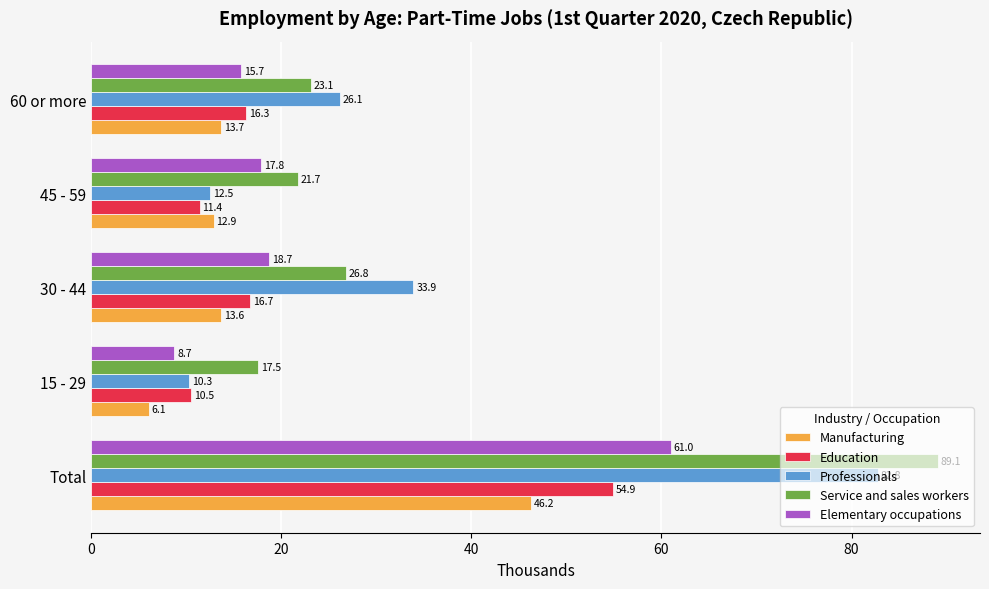

How many data points in Education are above 16?

3